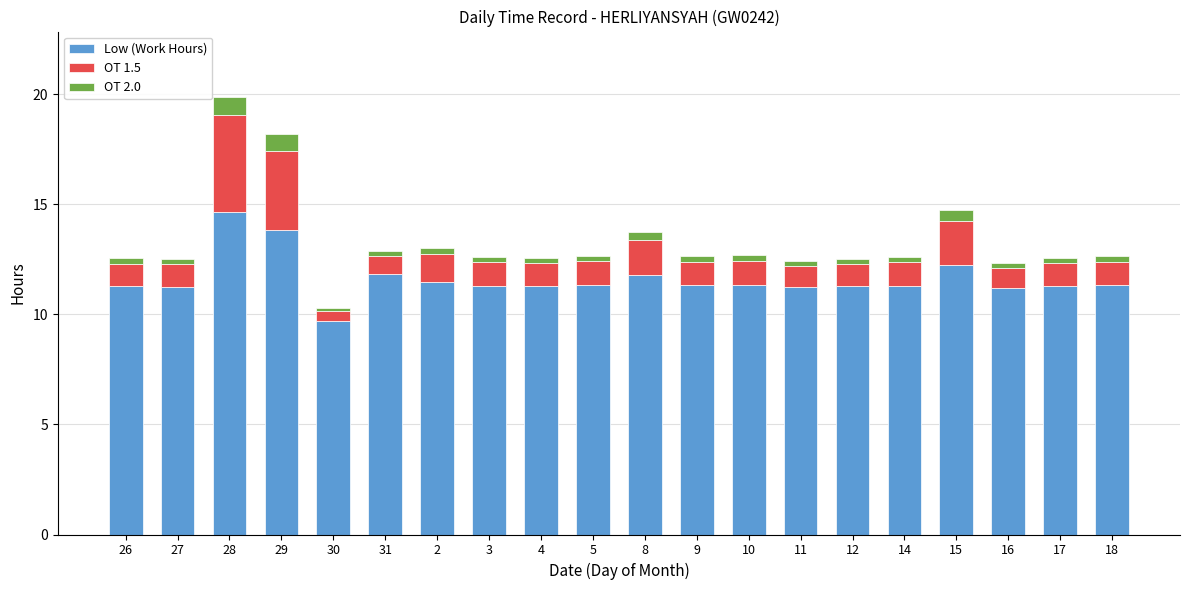

At which category is the sum across all series the highest?

28